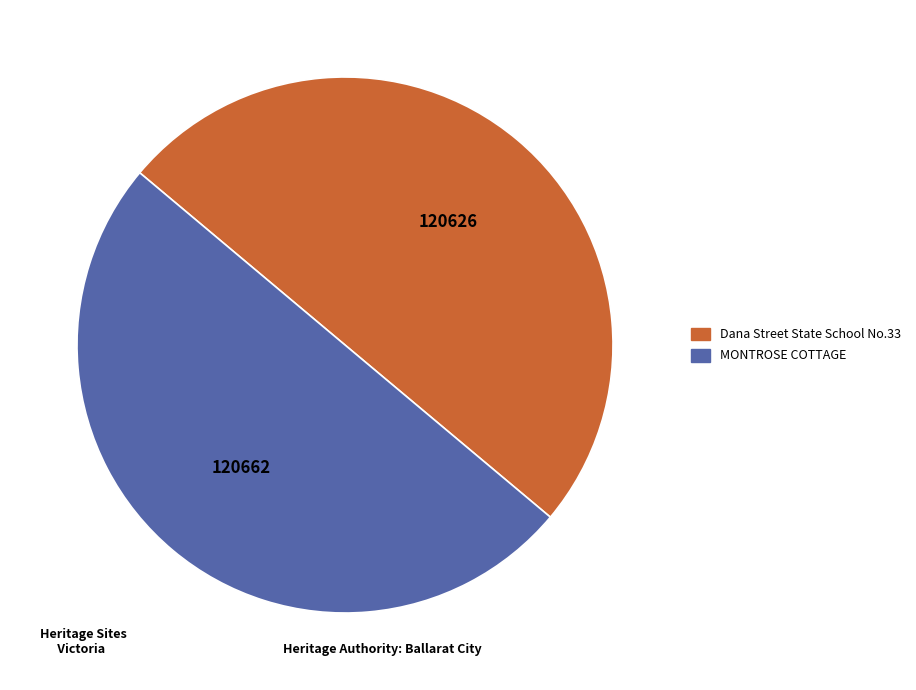

Combined, do MONTROSE COTTAGE and Dana Street State School No.33 account for over 50%?

Yes